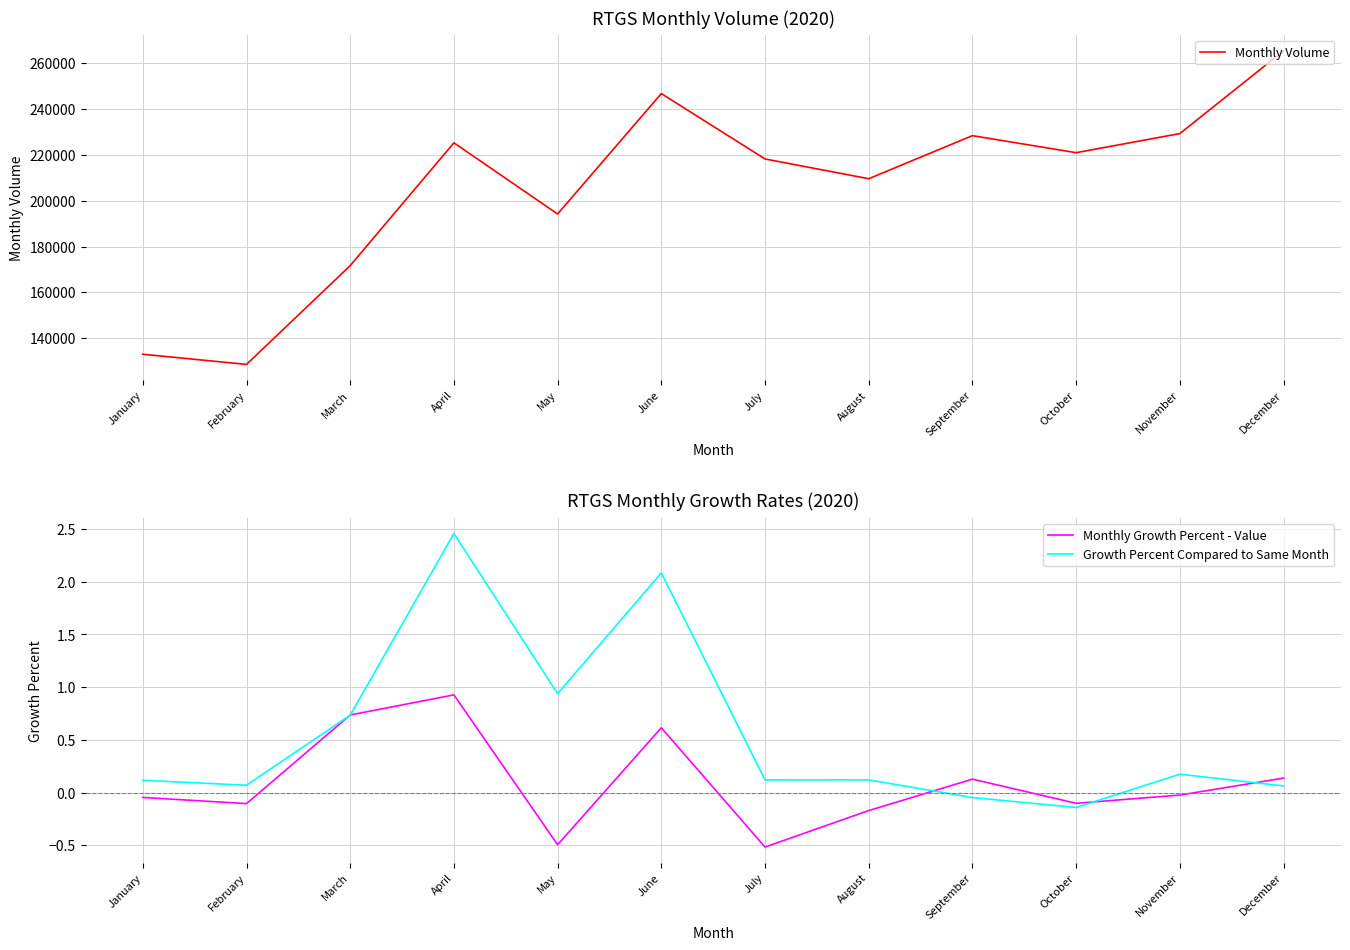

Does the chart have visible grid lines?

Yes